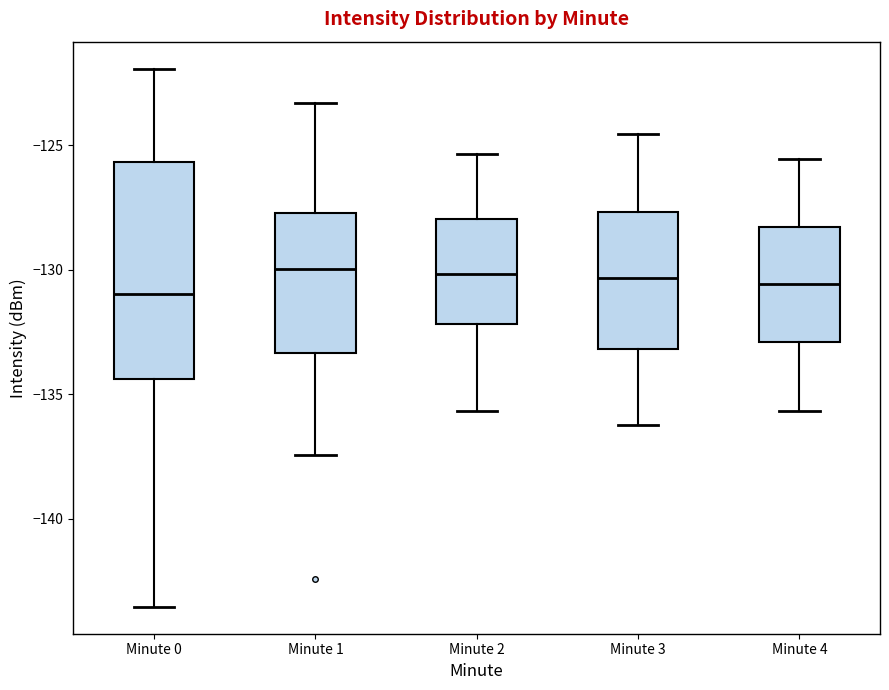

Reading left to right, transcribe this box plot: for each box, give where its median line is, the range the box spans, and where its two whiskers end, as read against the y-axis. The values are not printed on the chart, so give them approximately, as read against the axis.

Minute 0: median -131.0, box -134.5 to -125.5, whiskers -143.5 to -122.0
Minute 1: median -130.0, box -133.5 to -127.5, whiskers -137.5 to -123.5
Minute 2: median -130.0, box -132.0 to -128.0, whiskers -135.5 to -125.5
Minute 3: median -130.5, box -133.0 to -127.5, whiskers -136.0 to -124.5
Minute 4: median -130.5, box -133.0 to -128.5, whiskers -135.5 to -125.5